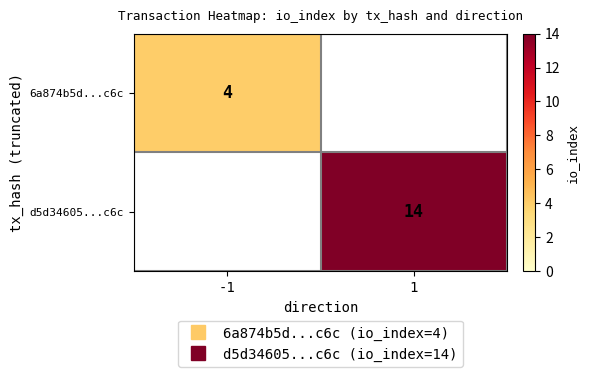

At which label is 6a874b5d...c6c closest to 4?

-1